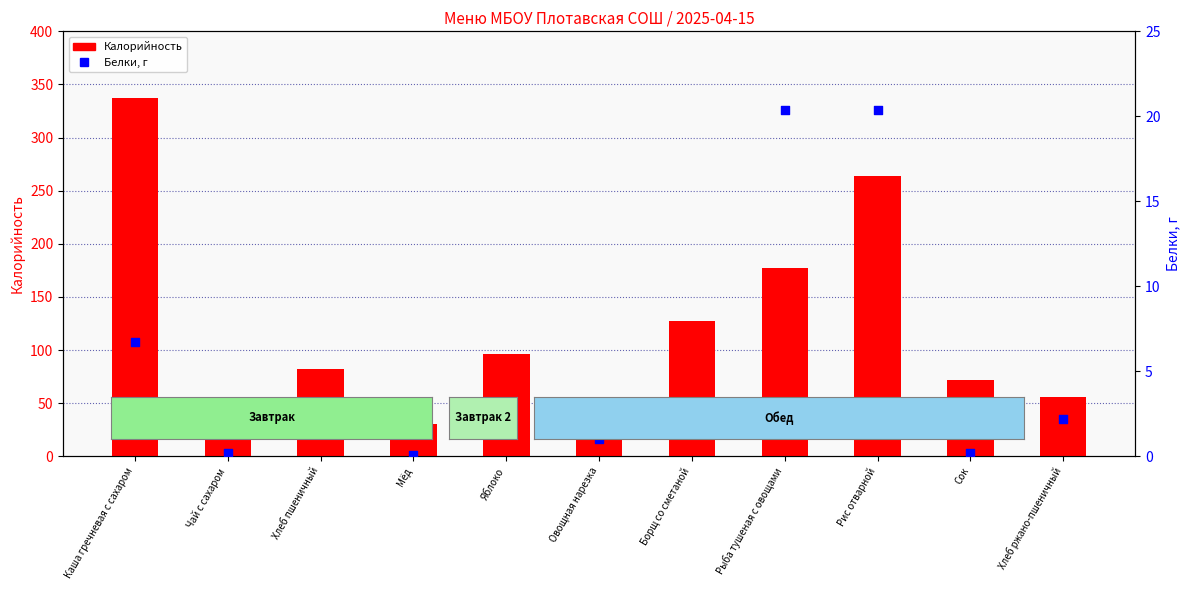

Which series contains the highest Y value?

Калорийность